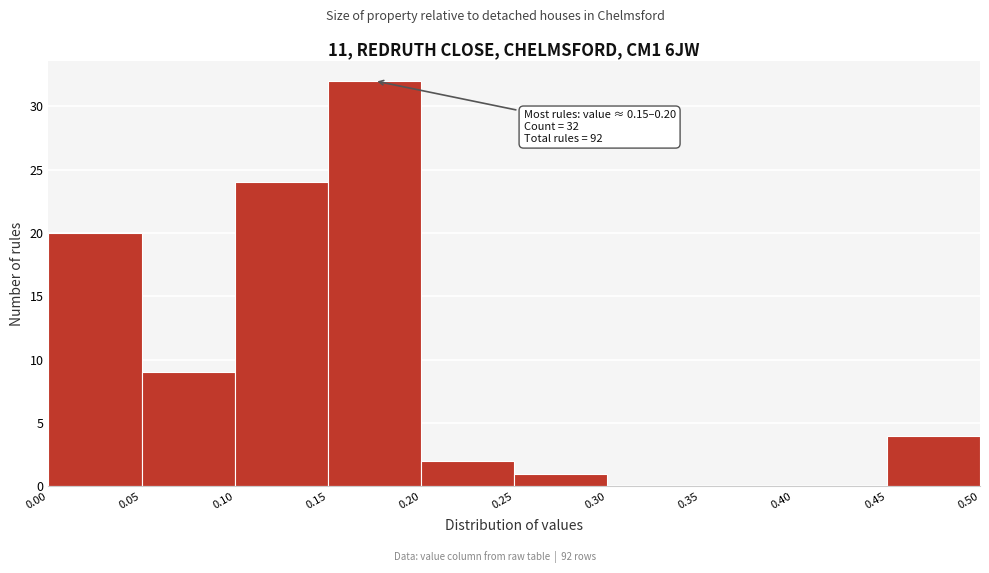

Over which range of the x-axis is the bar tallest?

0.15 to 0.20